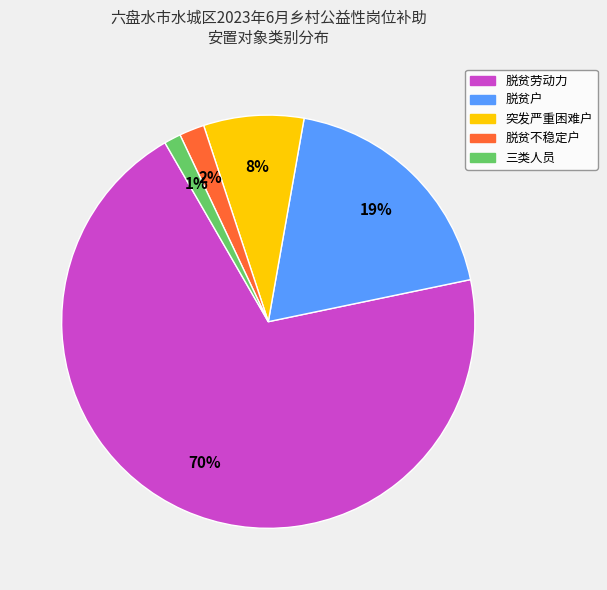

What percentage is the 脱贫劳动力 slice, to the nearest percent?

70%